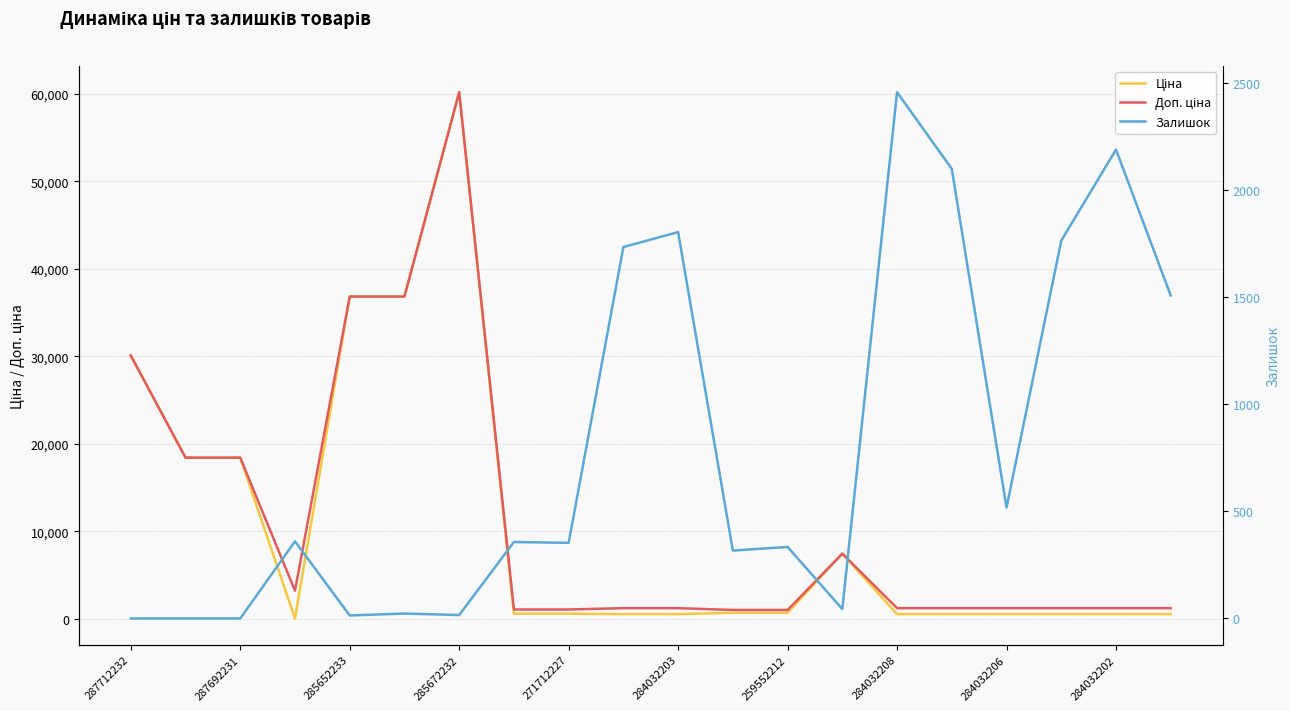

What is the difference between the Доп. ціна values at 11 and 259552212?

59201.4